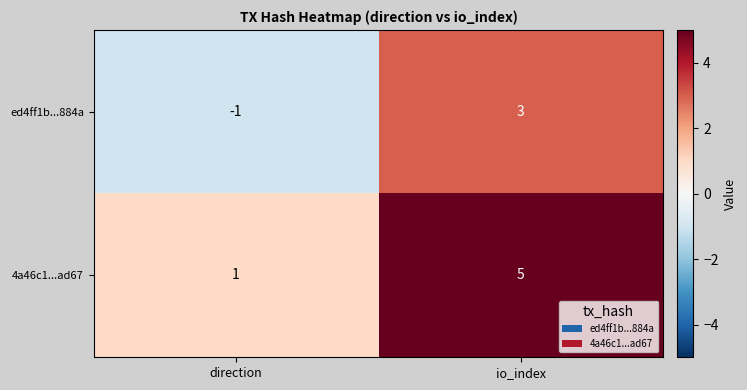

What is the maximum value for 4a46c1...ad67?

5